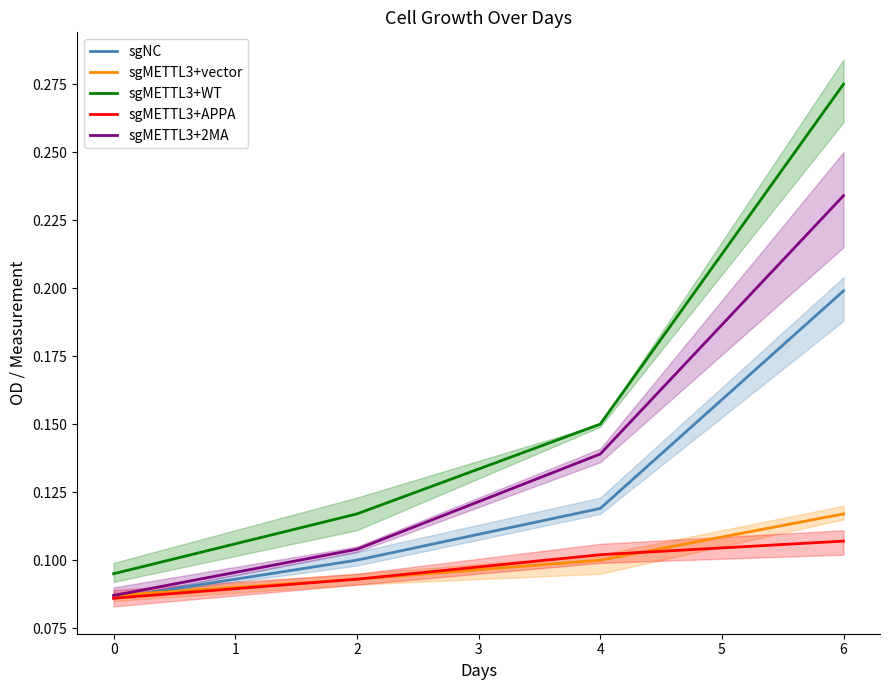

What is the difference between the second highest and minimum values in the sgMETTL3+2MA series?

0.1